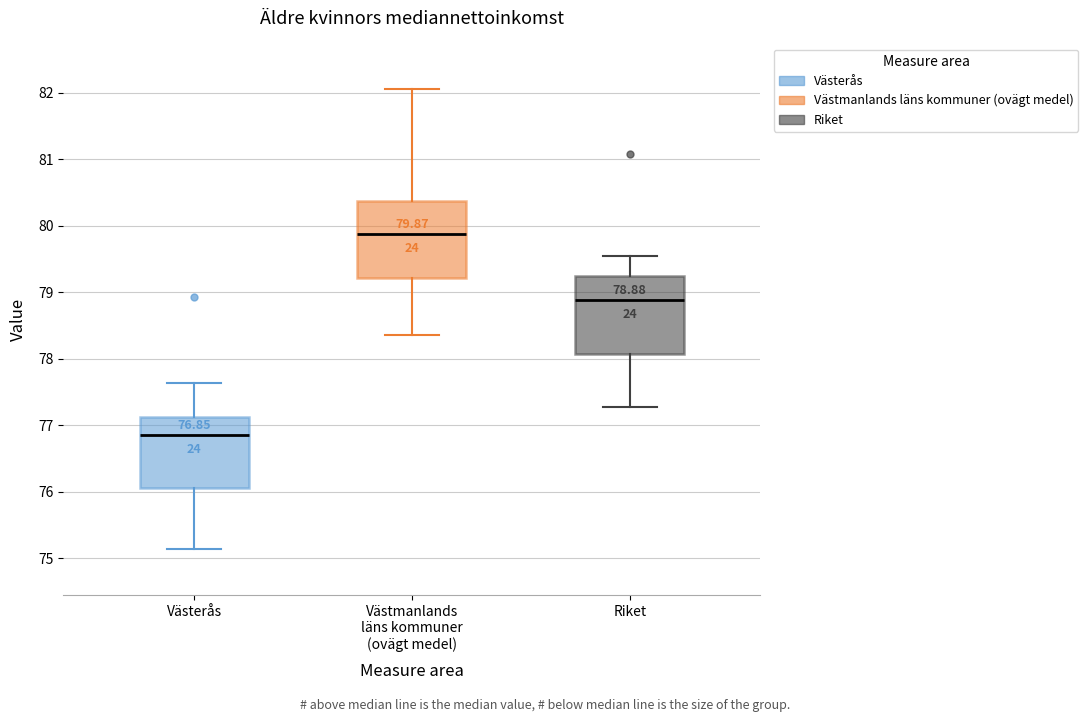

Which box's median line is the lowest?

Västerås